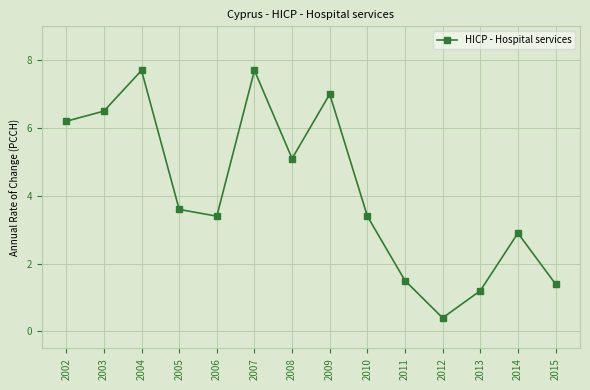

Is this an area chart (filled region under the line)?

No